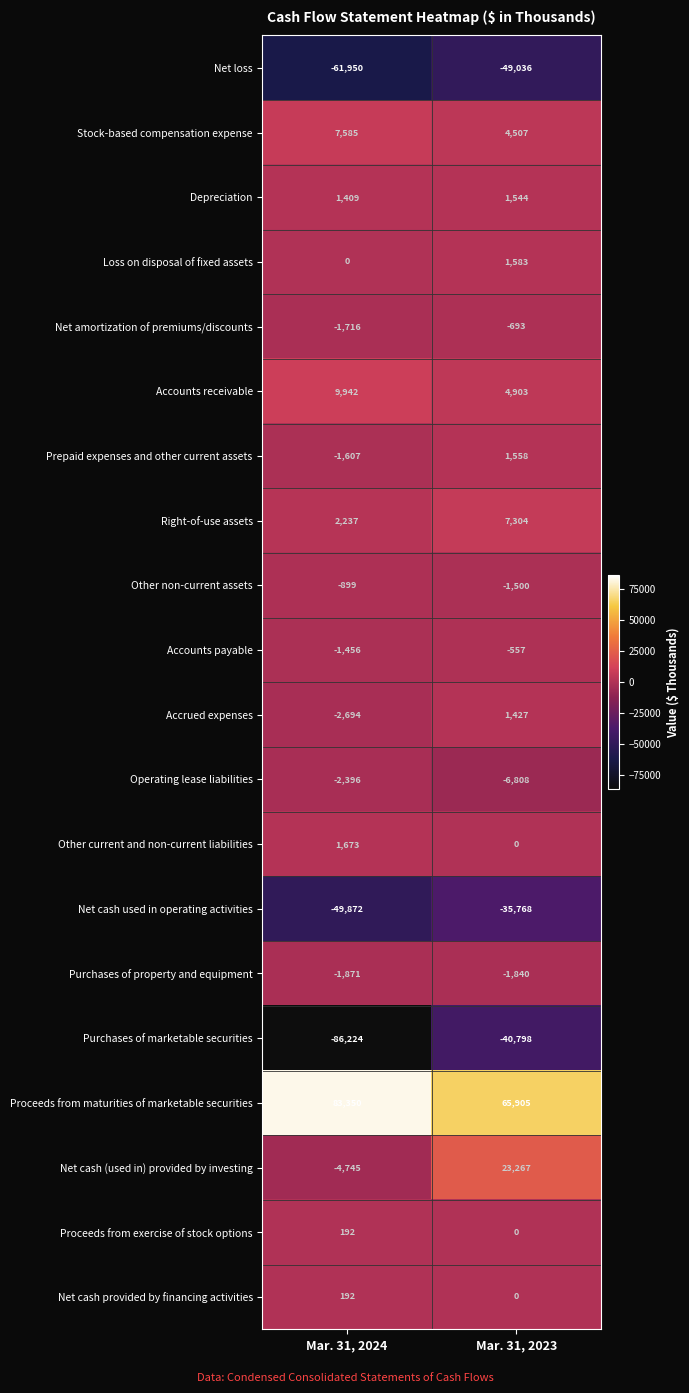

What is the difference between the maximum and minimum values in the Accrued expenses series?

4121